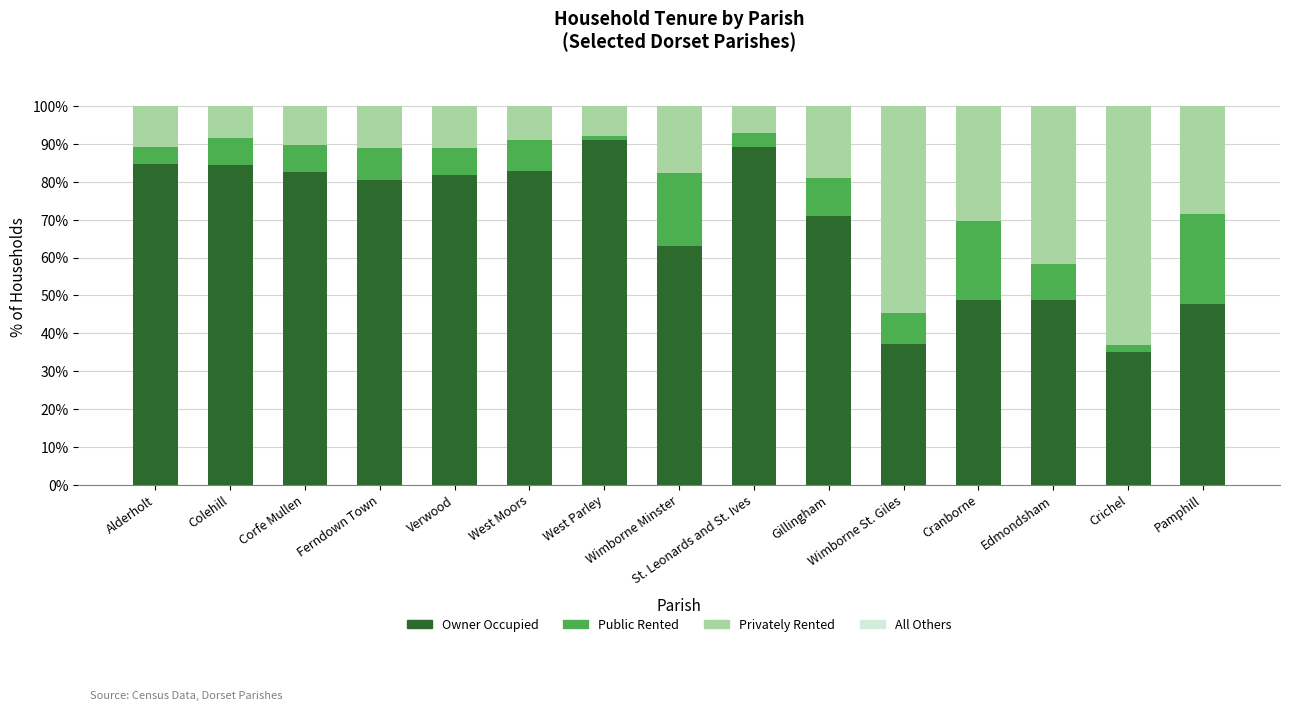

The value of % of housholds owner occupied at Pamphill is 82.8. True or false?

False